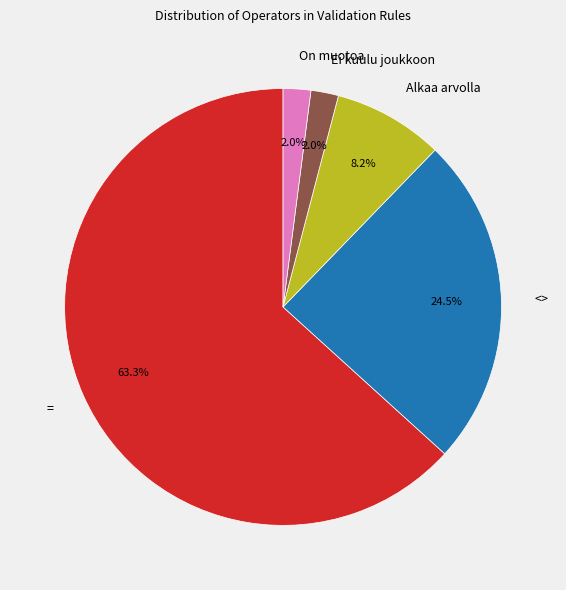

What percentage is NOT represented by Alkaa arvolla?

91.8%